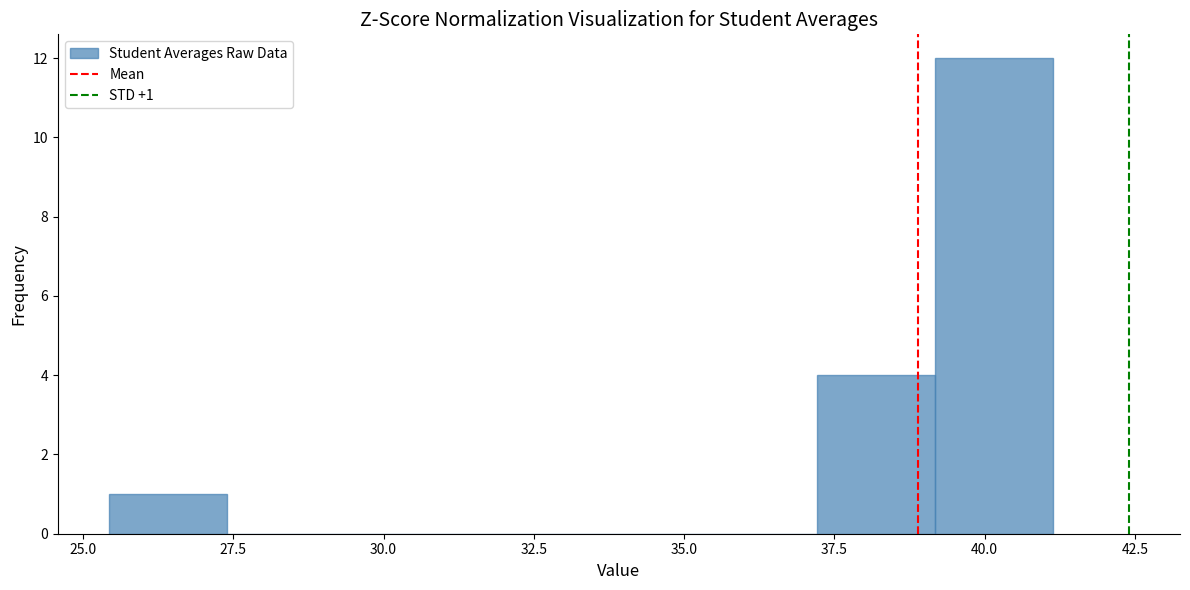

Read against the x-axis, roughly where is the centre of the tallest bar?

40.0